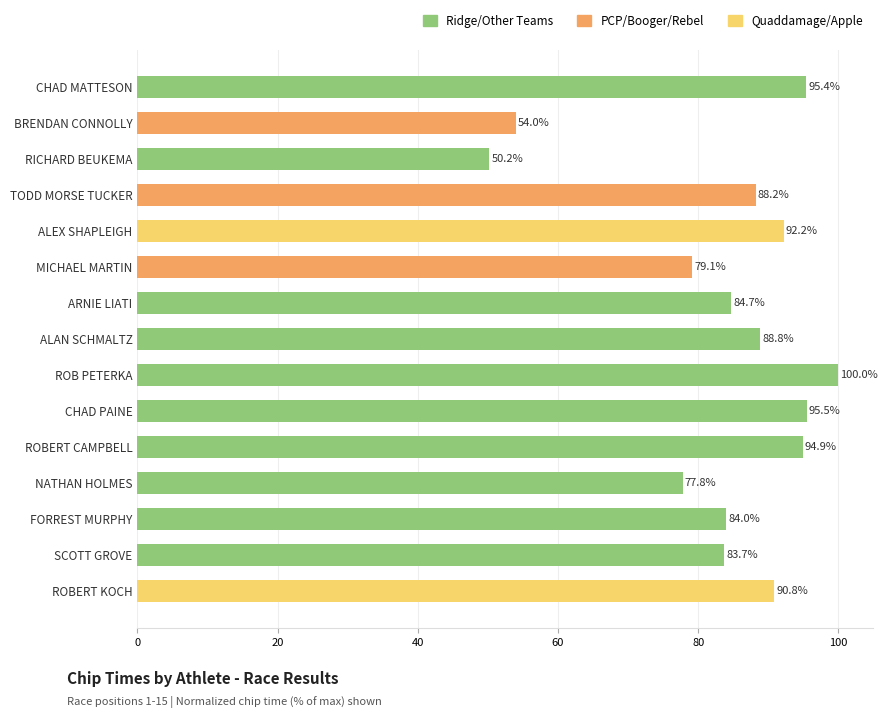

List the labels in order of value, largest first.

ROB PETERKA, CHAD PAINE, CHAD MATTESON, ROBERT CAMPBELL, ALEX SHAPLEIGH, ROBERT KOCH, ALAN SCHMALTZ, TODD MORSE TUCKER, ARNIE LIATI, FORREST MURPHY, SCOTT GROVE, MICHAEL MARTIN, NATHAN HOLMES, BRENDAN CONNOLLY, RICHARD BEUKEMA